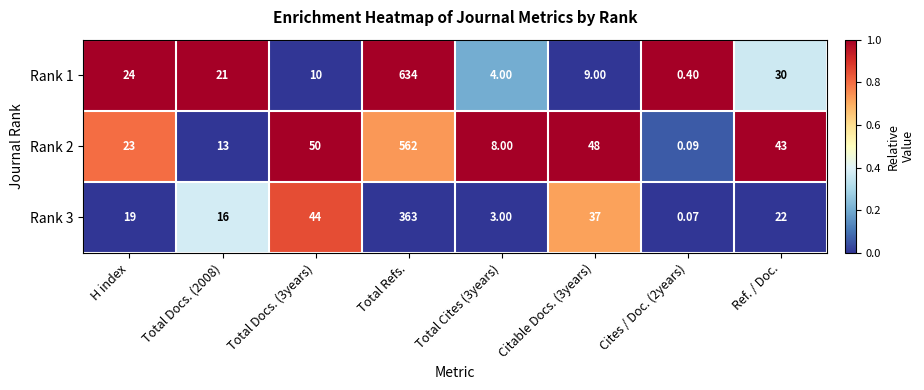

At which label does Rank 1 first exceed 21?

H index